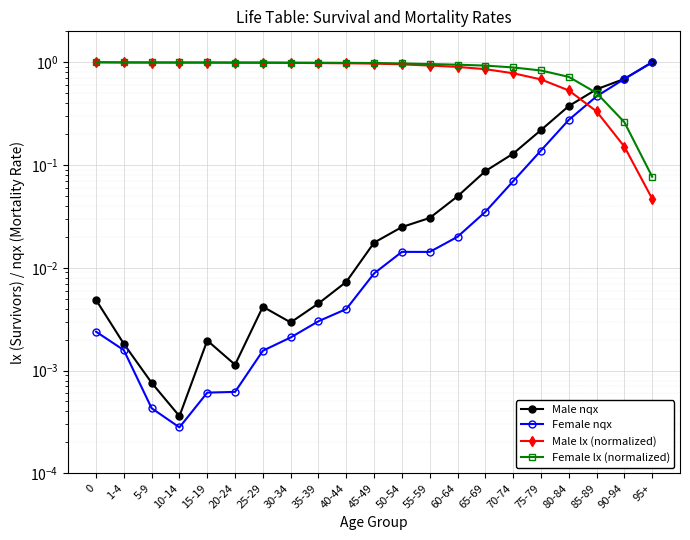

Which label corresponds to the largest value in the chart?

95+